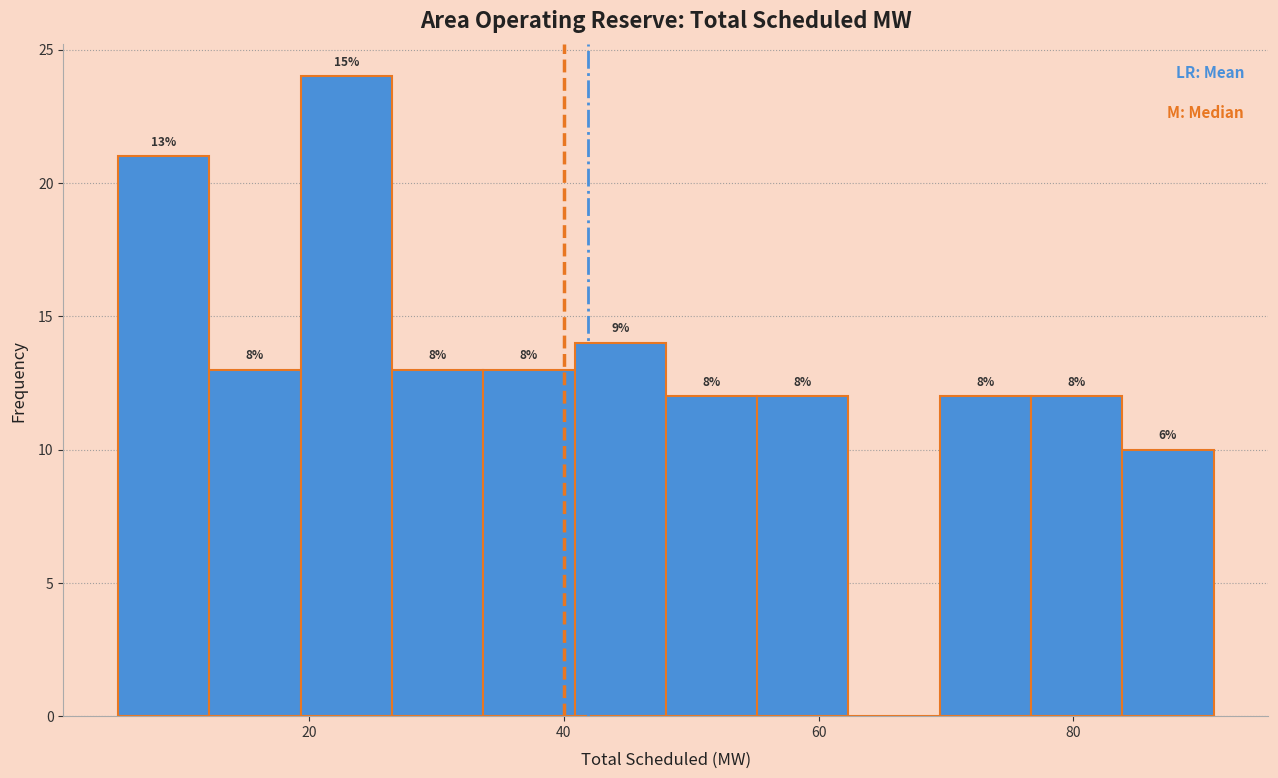

Around what value on the x-axis is the tallest bar? Give the approximate position of its centre, as read against the axis.

22